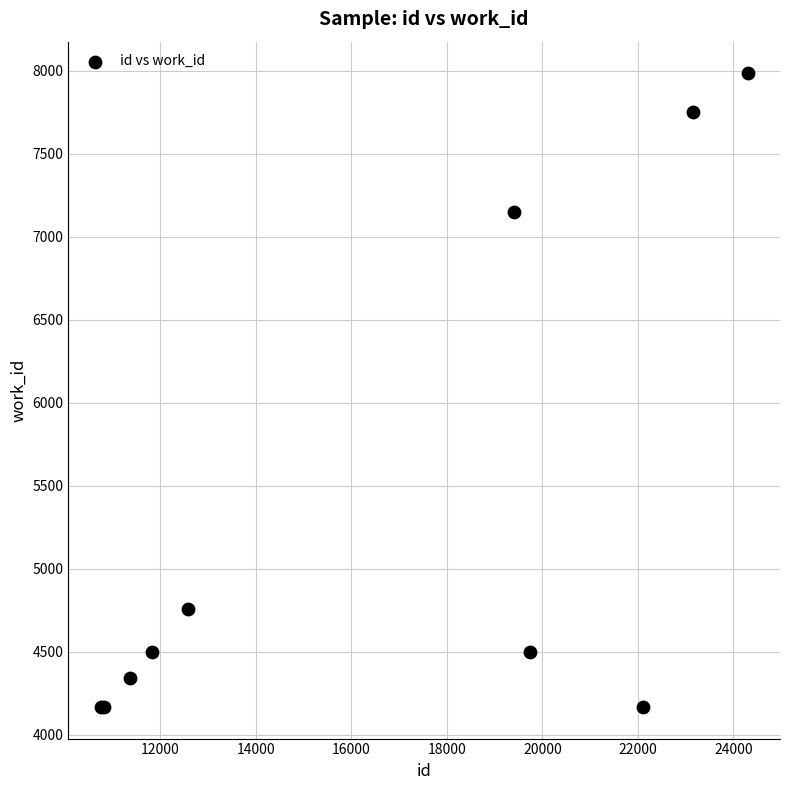

What Y value in the scatter plot is closest to 6075?

7149